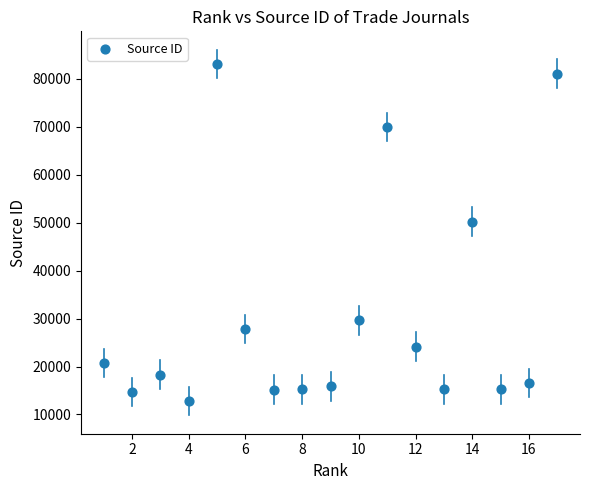

What Y value in the scatter plot is closest to 47944?

50203